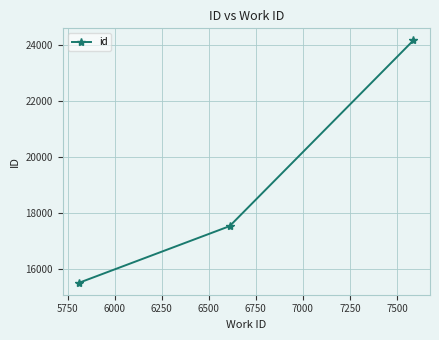

What is the difference between the second highest and minimum values?

2018